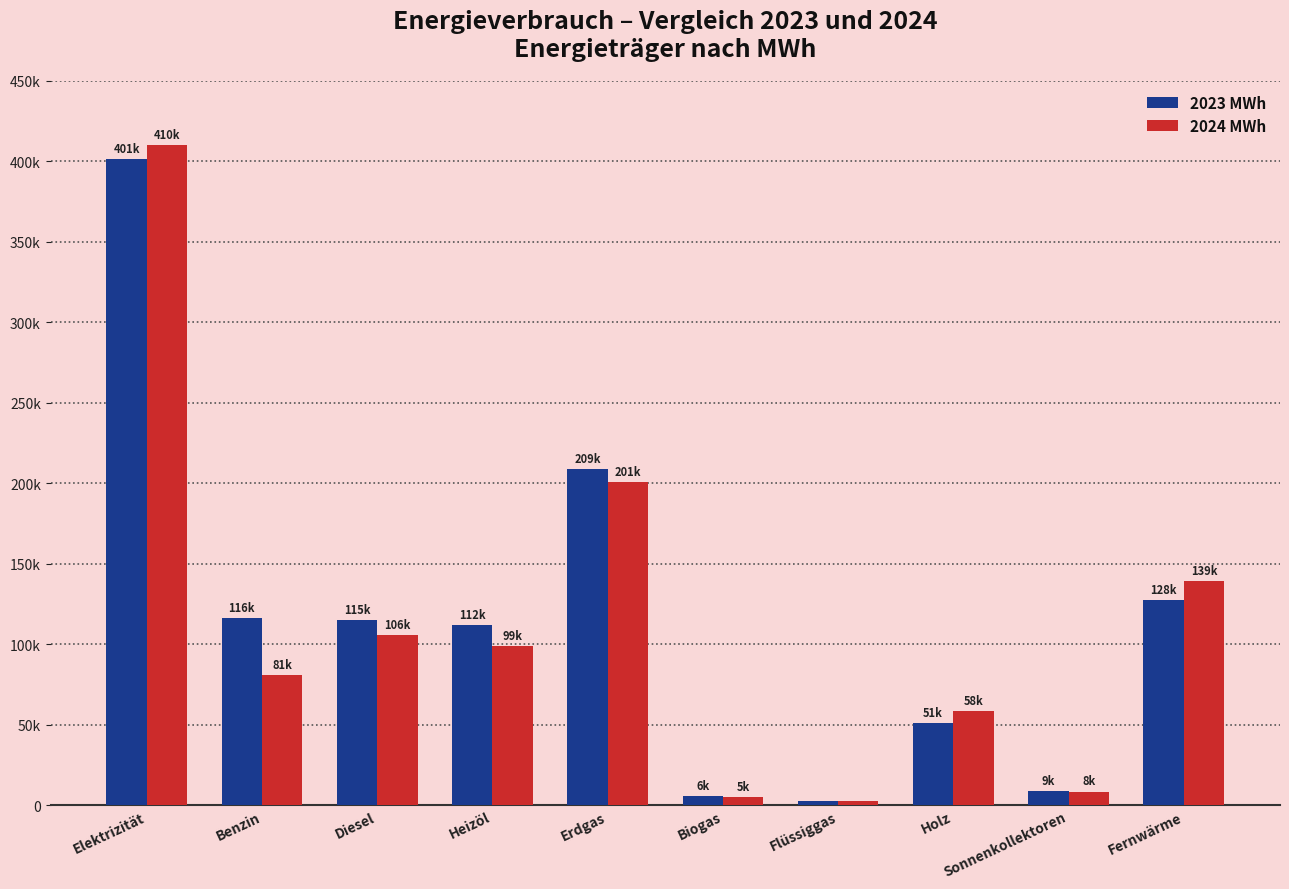

Where does the 2024 MWh series first go above 98633?

Elektrizität